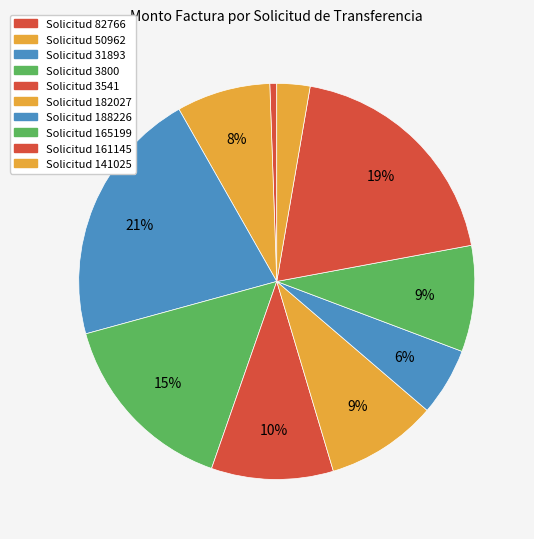

Does any single category account for the majority?

No